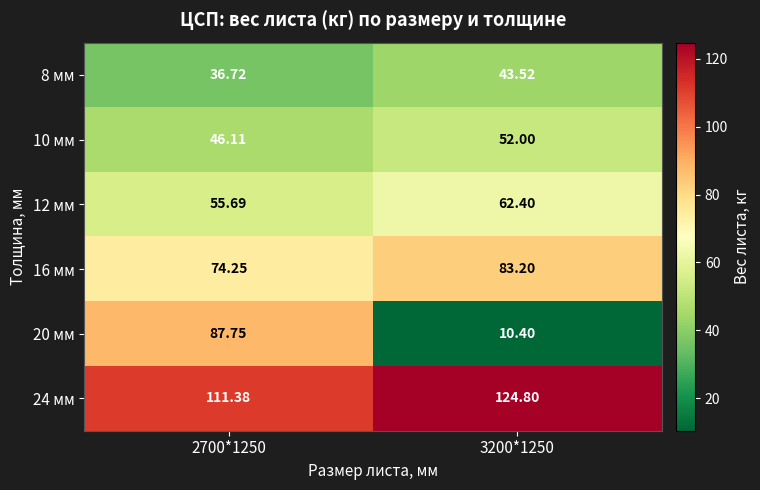

Is the value of 10 мм at 3200*1250 greater than the value of 24 мм at 2700*1250?

No